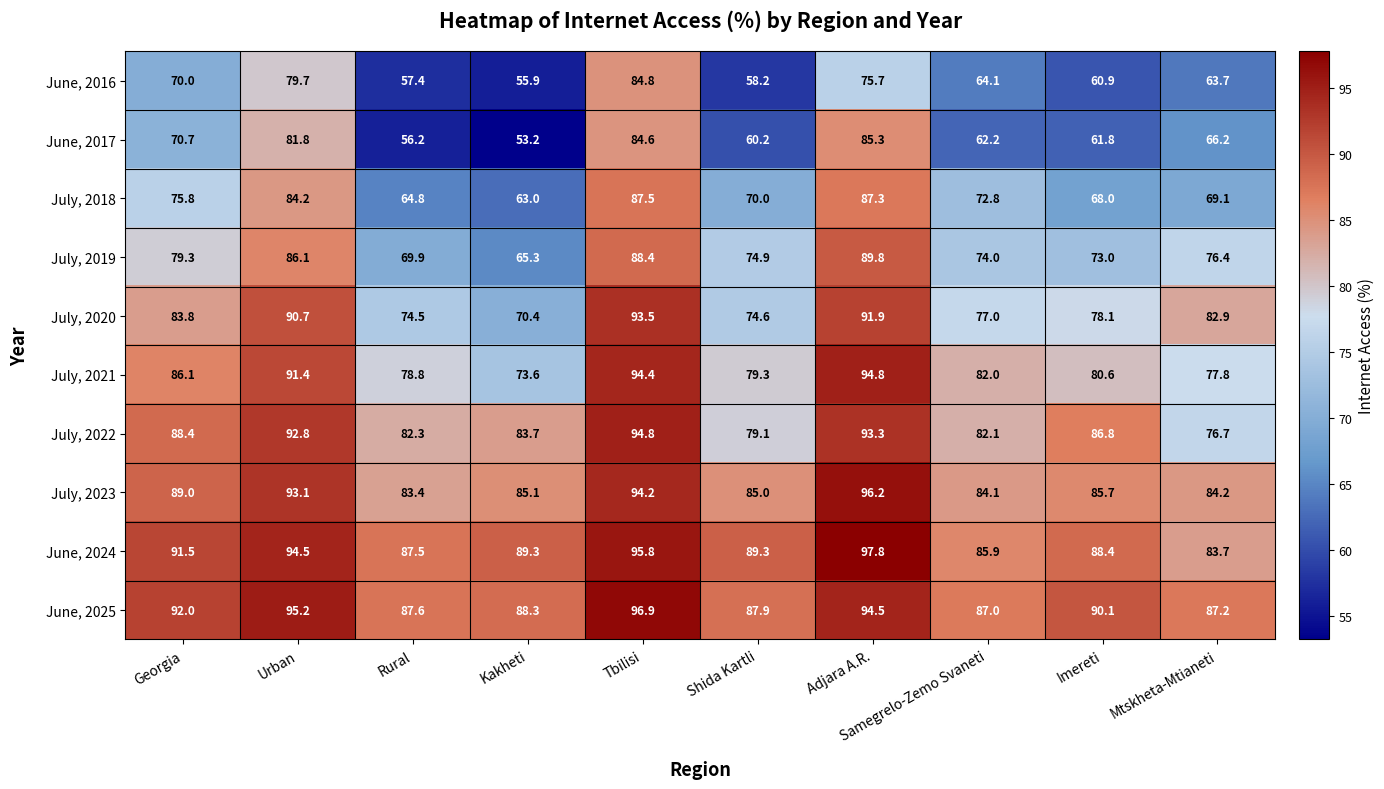

At Urban, list the series in order from largest to smallest.

June, 2025, June, 2024, July, 2023, July, 2022, July, 2021, July, 2020, July, 2019, July, 2018, June, 2017, June, 2016